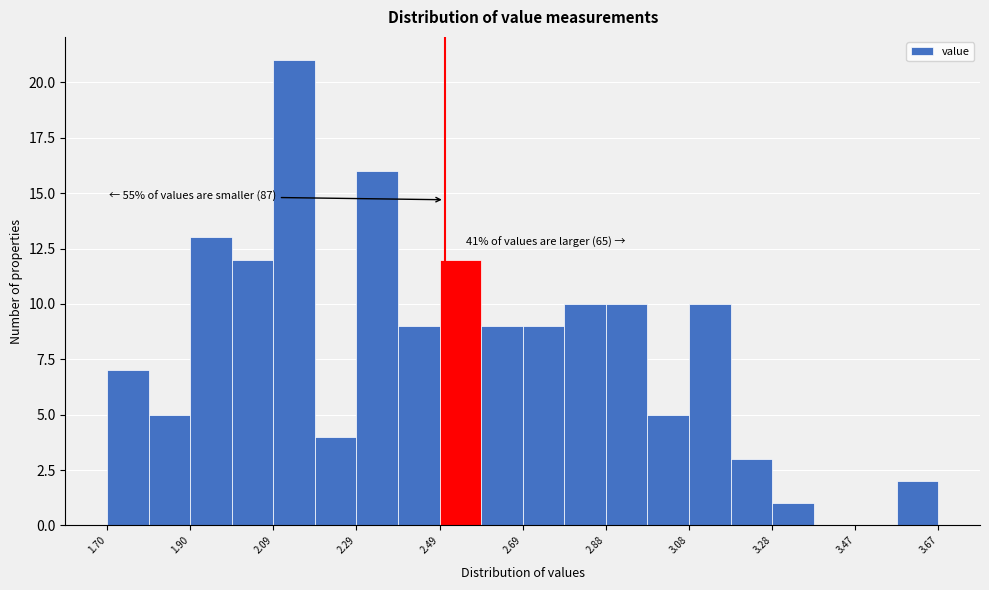

Which range on the x-axis has the tallest bar?

2.10 to 2.20